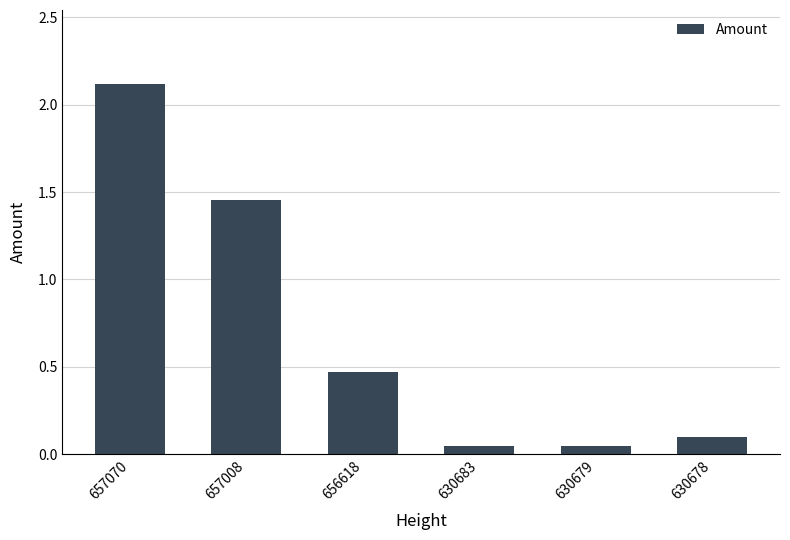

Is it true that the value at 656618 is 0.8?

False